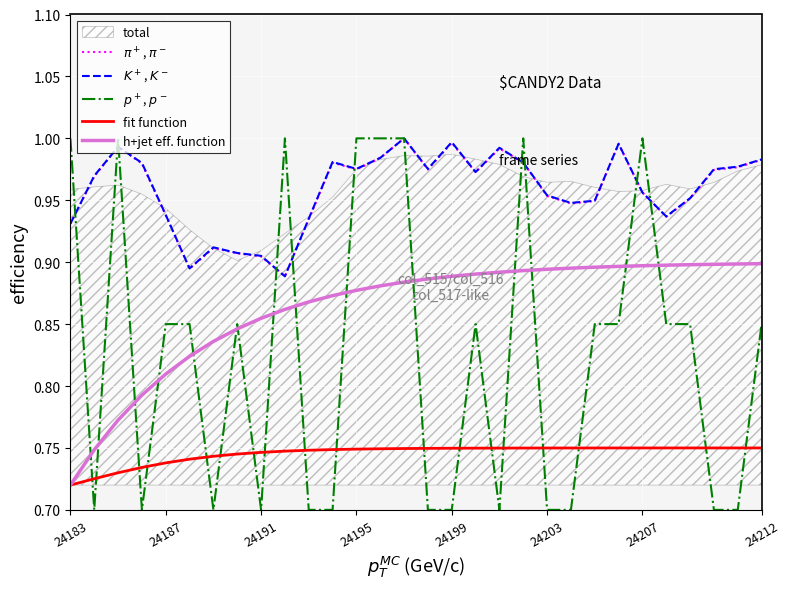

At how many categories does at least one series exceed 0?

30